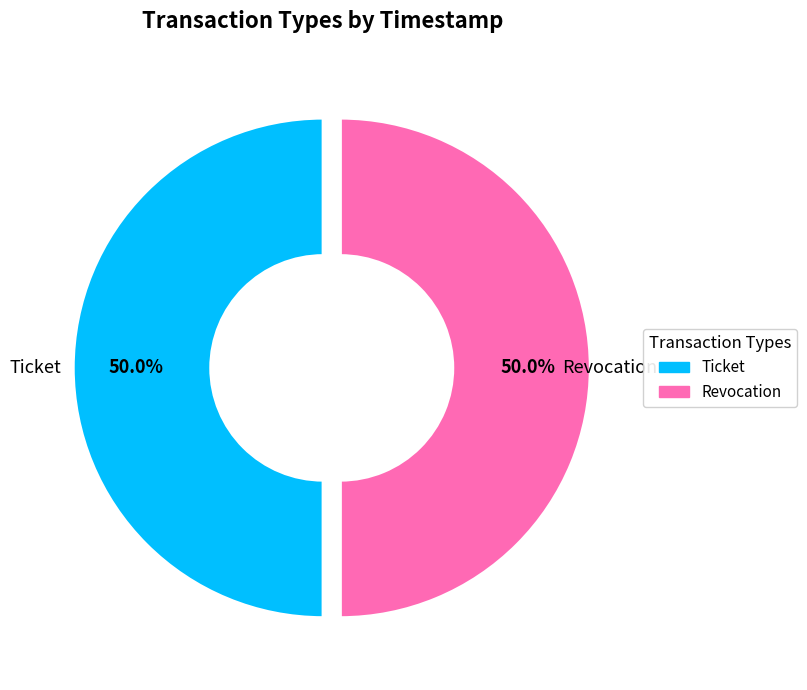

To the nearest percent, what percentage of the pie is Revocation?

50%